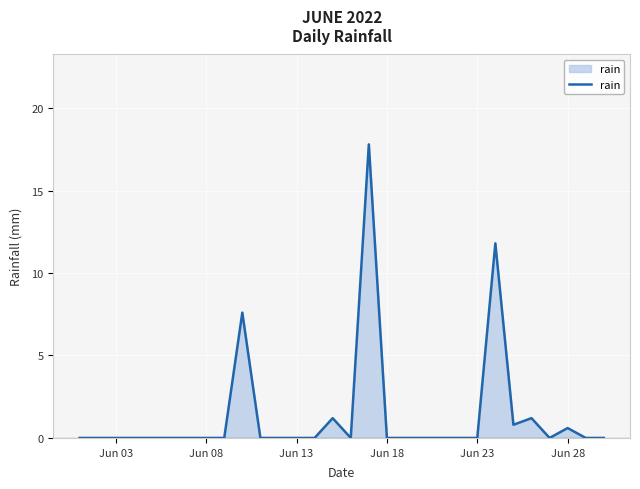

What is the difference between the maximum and minimum values?

17.8